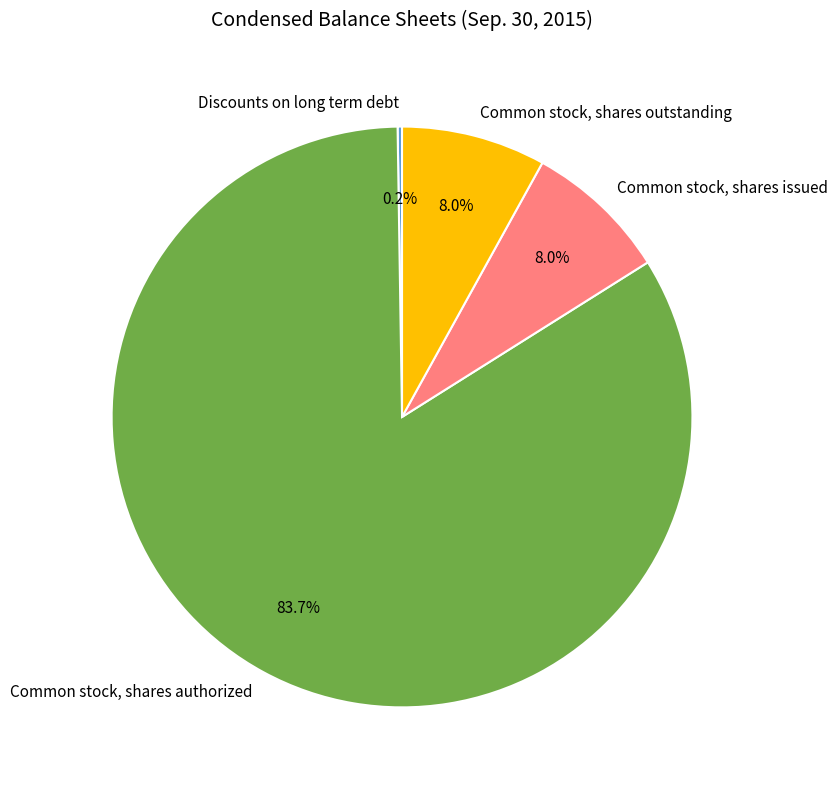

To the nearest percent, what is the average slice percentage?

25%